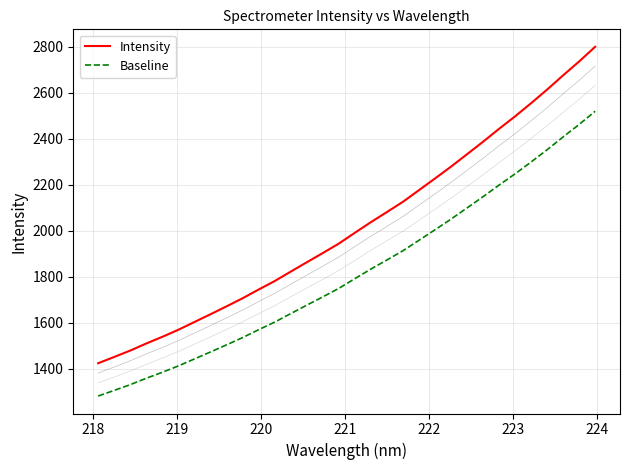

True or false: Baseline and Intensity intersect in this chart.

False